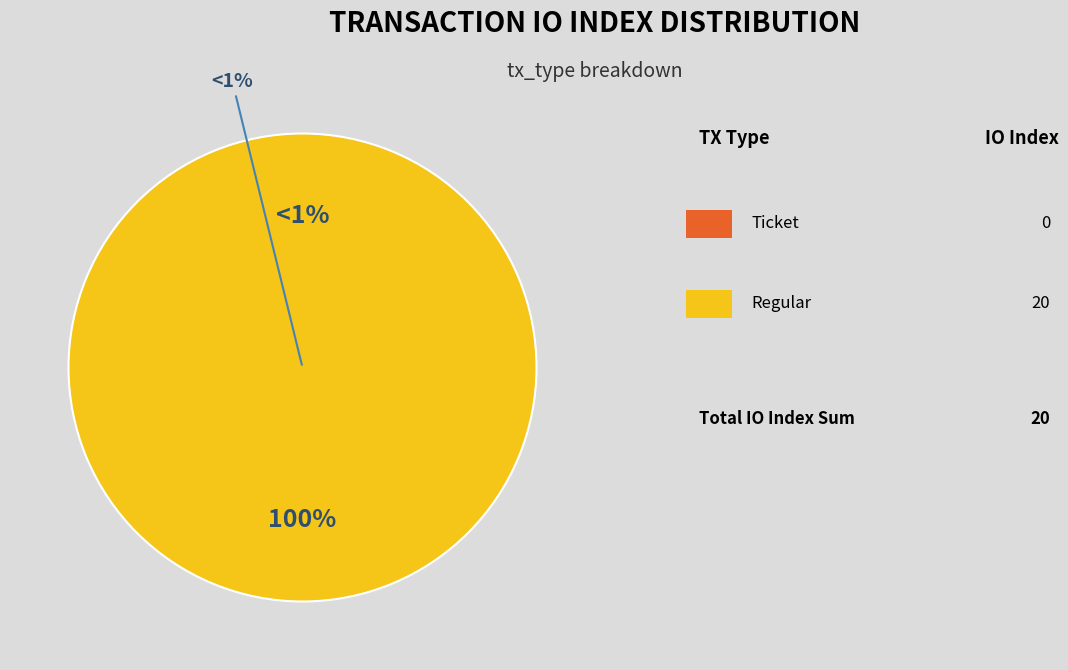

To the nearest percent, what is the combined percentage of Ticket (io_index=0) and Regular (io_index=20)?

100%